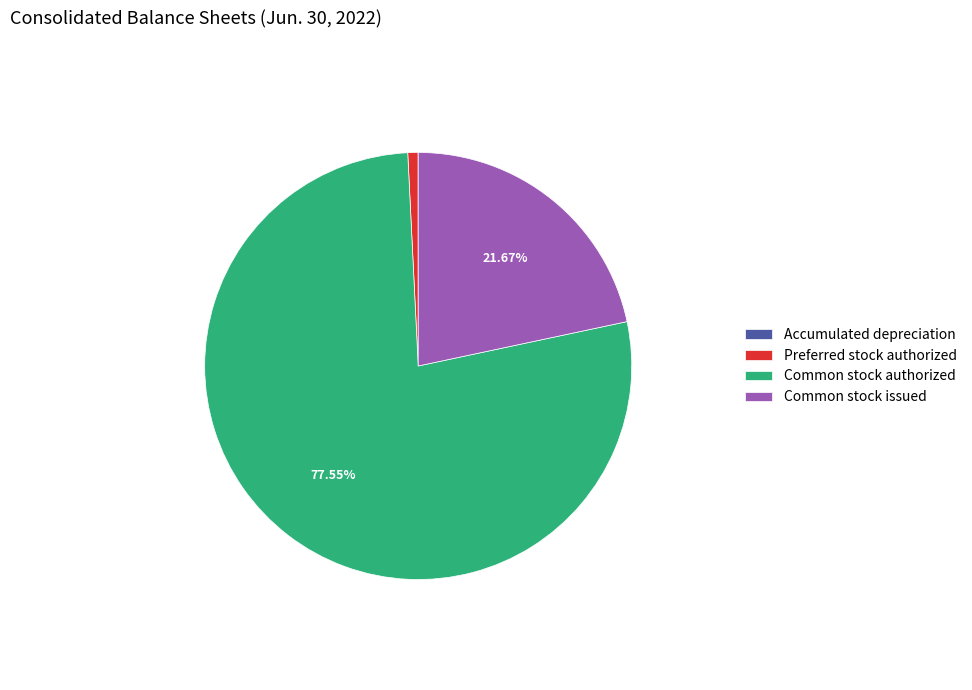

The Preferred stock authorized slice represents 11% of the pie. True or false?

False